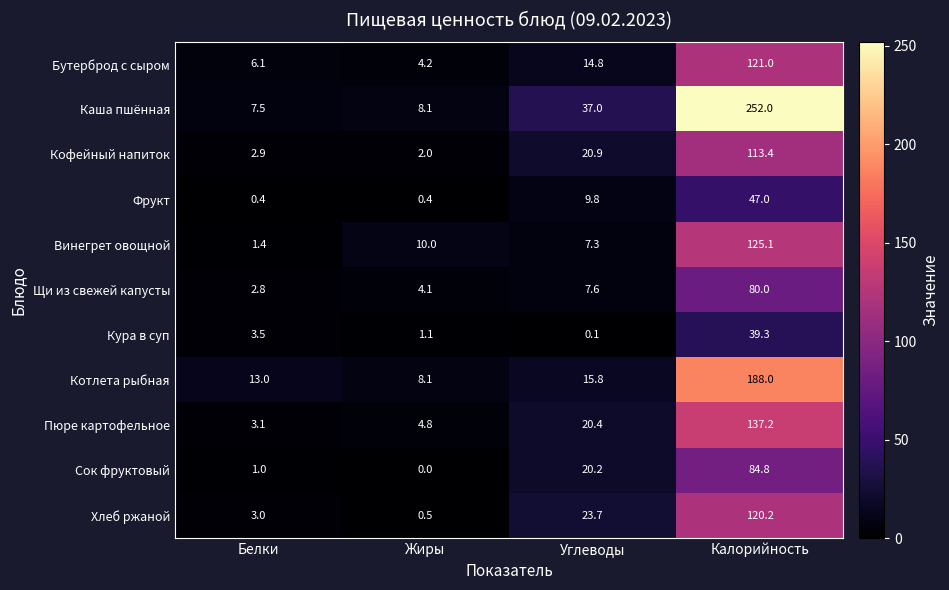

What is the sum of the Фрукт values at Белки and Калорийность?

47.4